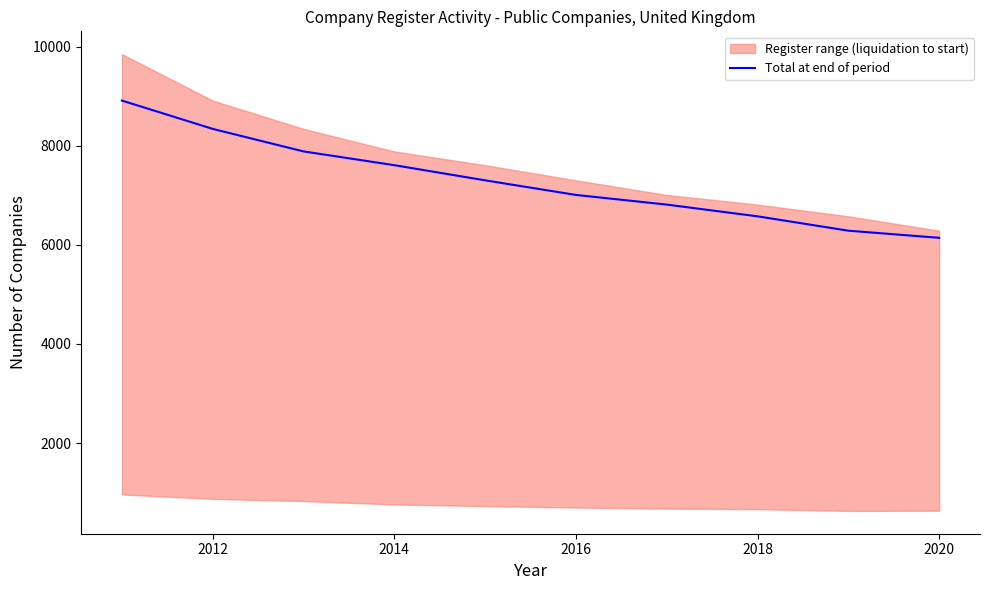

True or false: Total at end of period has a value of 9290 at 2016.

False